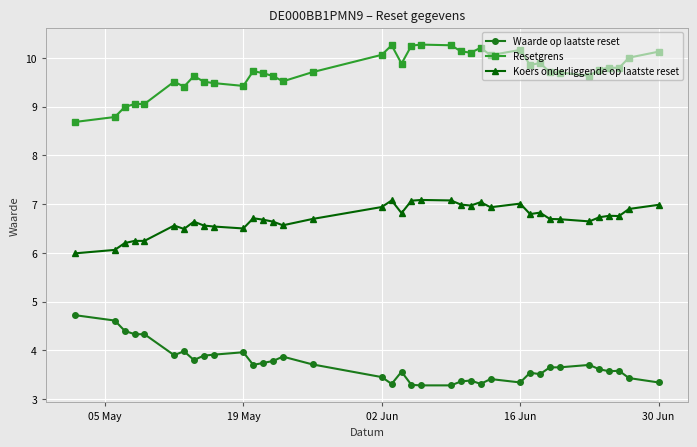

Which series has the largest total across all categories?

Resetgrens